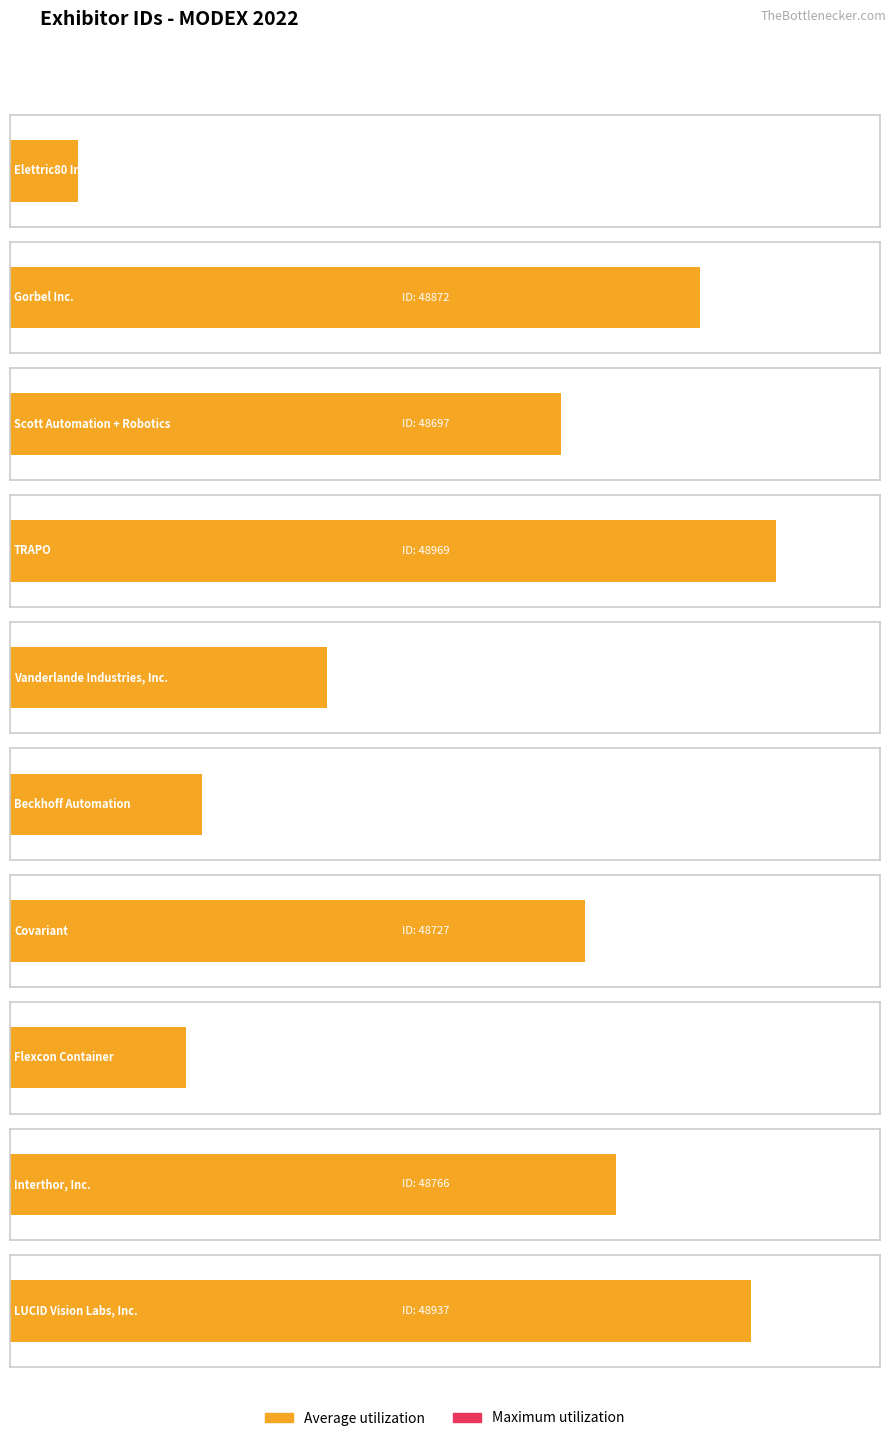

How many distinct data groups are displayed?

2